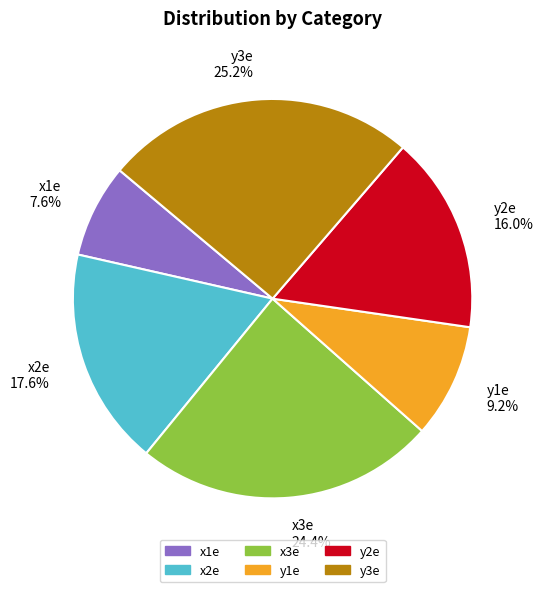

Which has a higher value, y2e or y1e?

y2e